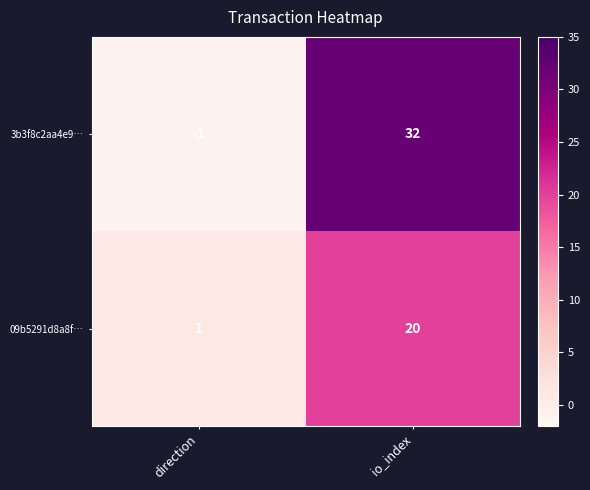

What is the sum of the 09b5291d8a8f… values at direction and io_index?

21